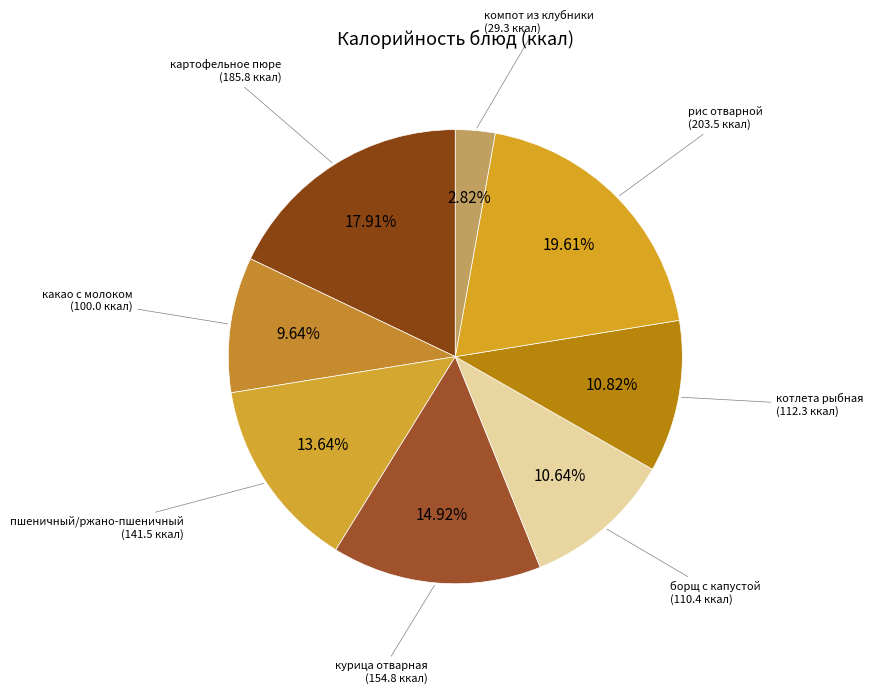

What is the largest slice in the pie chart?

рис отварной